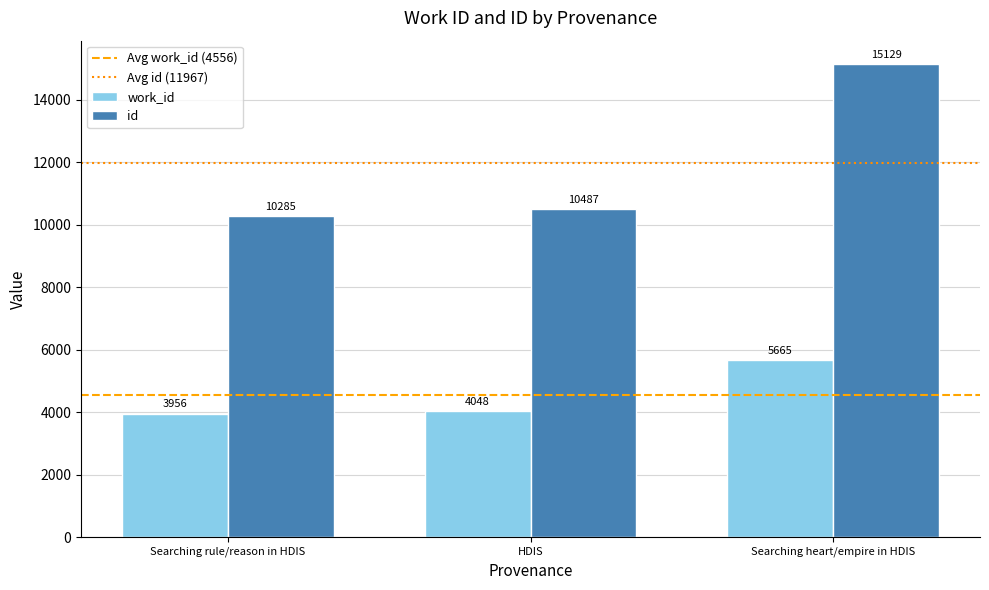

Reading left to right, what are all the values shown in this chart?

work_id: 3956	4048	5665
id: 10285	10487	15129